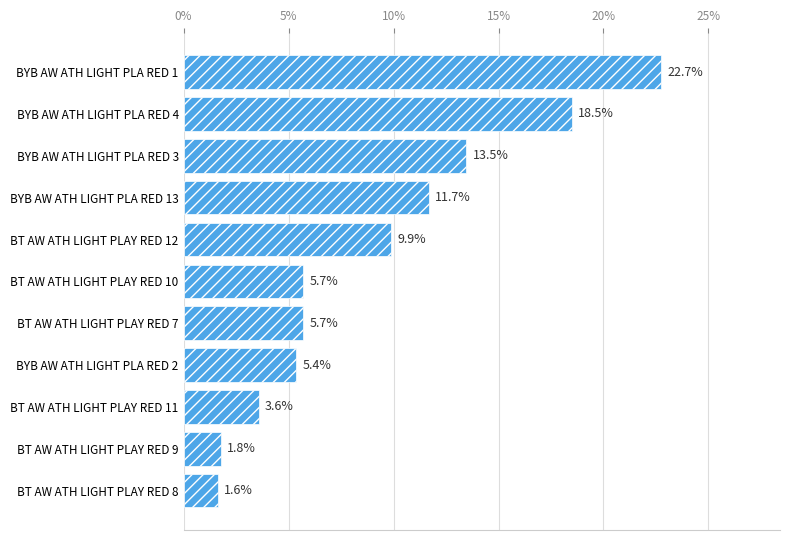

What is the ratio of the value at BYB AW ATH LIGHT PLA RED 2 to the value at BT AW ATH LIGHT PLAY RED 11?

1.5